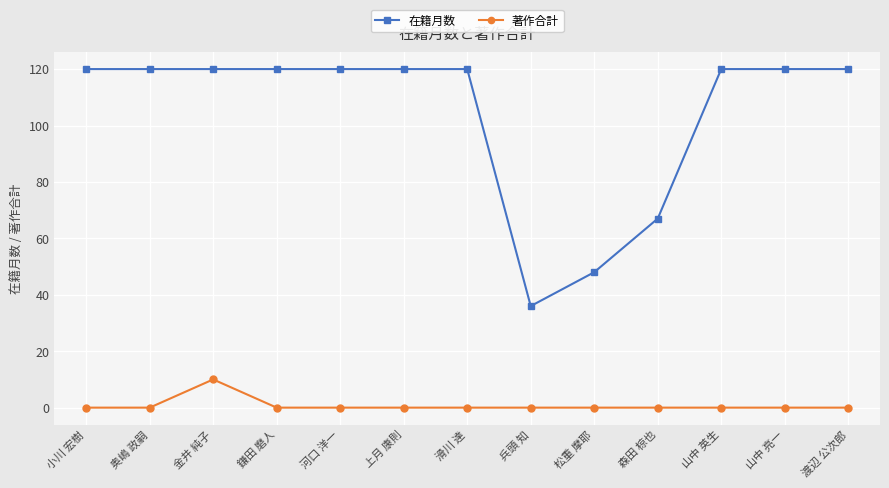

At how many categories does at least one series exceed 101?

10